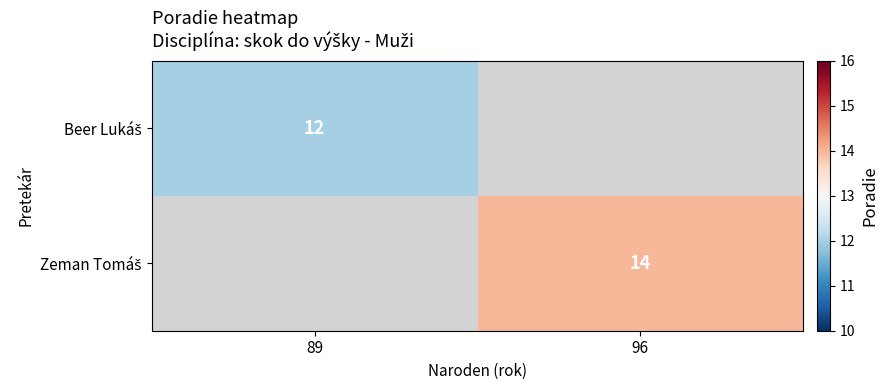

Which has a higher value, 96 or 89?

89